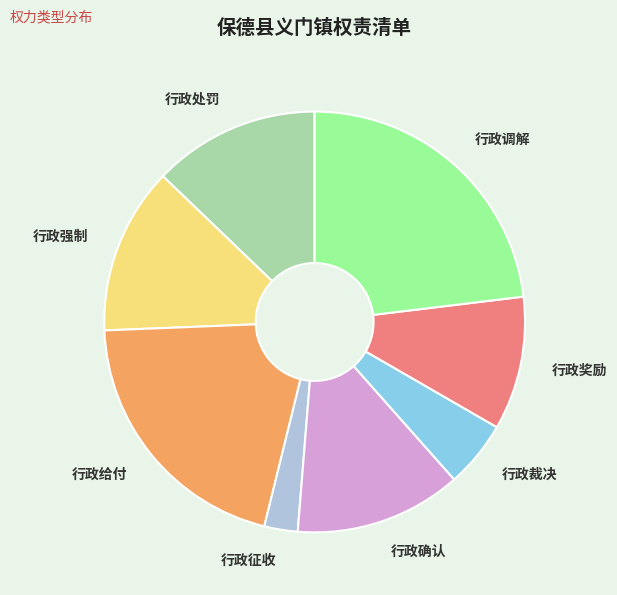

How many slices are in this pie chart?

8